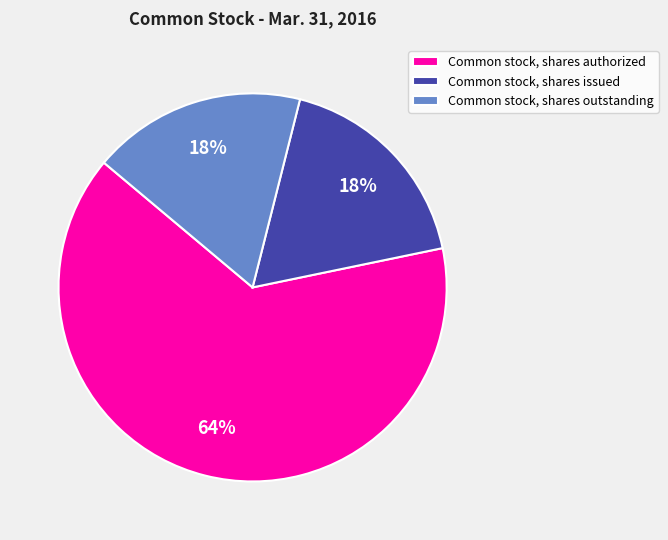

Do Common stock, shares issued and Common stock, shares outstanding together represent more than half of the pie?

No